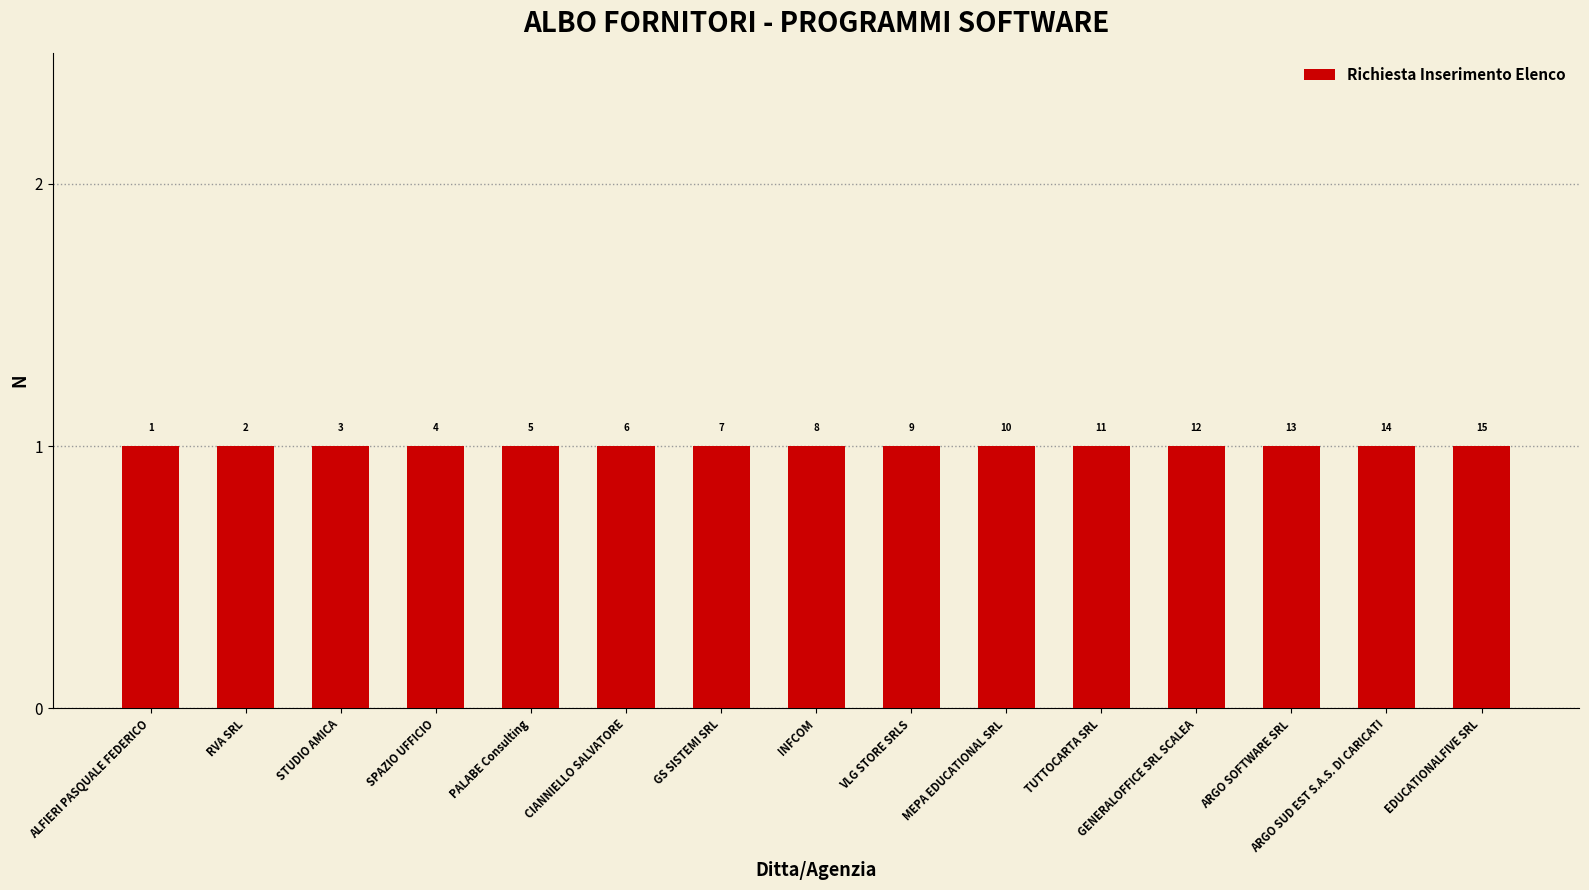

How many series are shown in this chart?

1